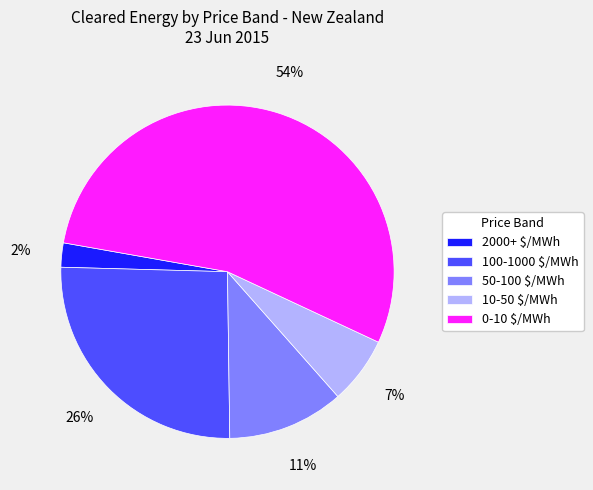

To the nearest percent, what percentage of the pie is 10-50 $/MWh?

7%